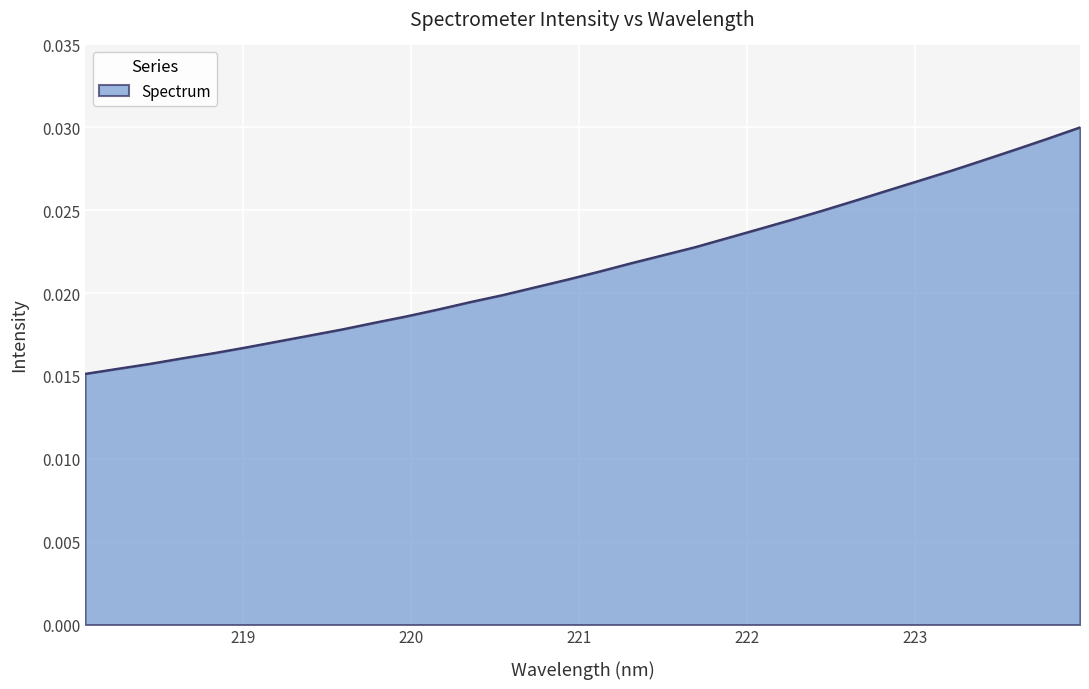

Does the chart have visible grid lines?

Yes